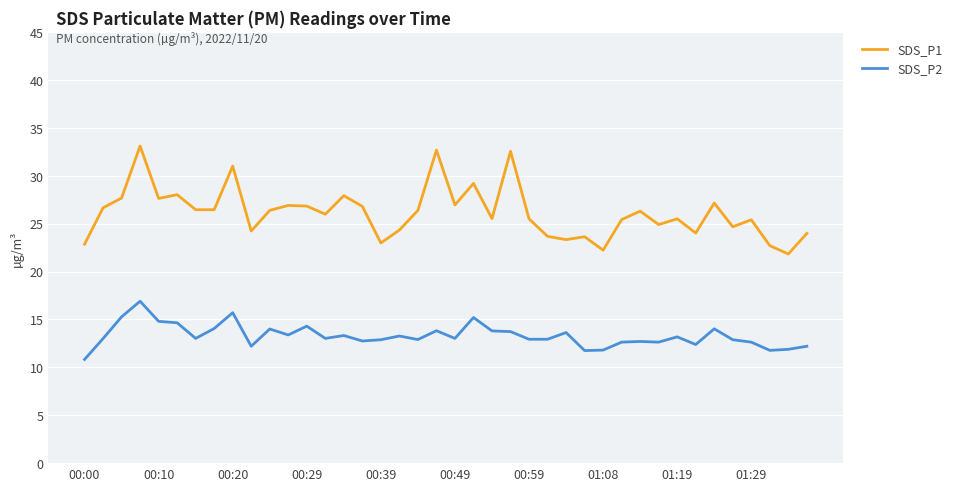

True or false: SDS_P1 and SDS_P2 intersect in this chart.

False